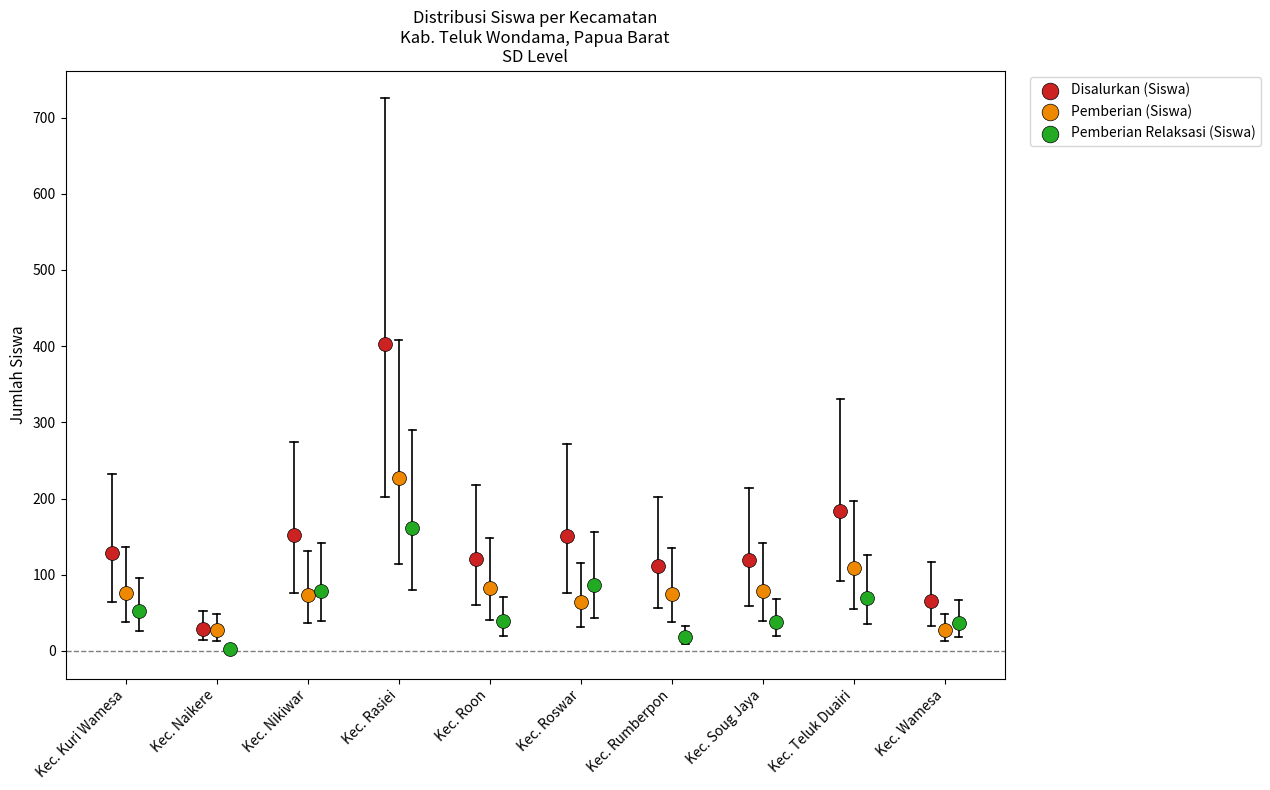

Which series has the largest Y range (max minus min)?

Disalurkan (Siswa)